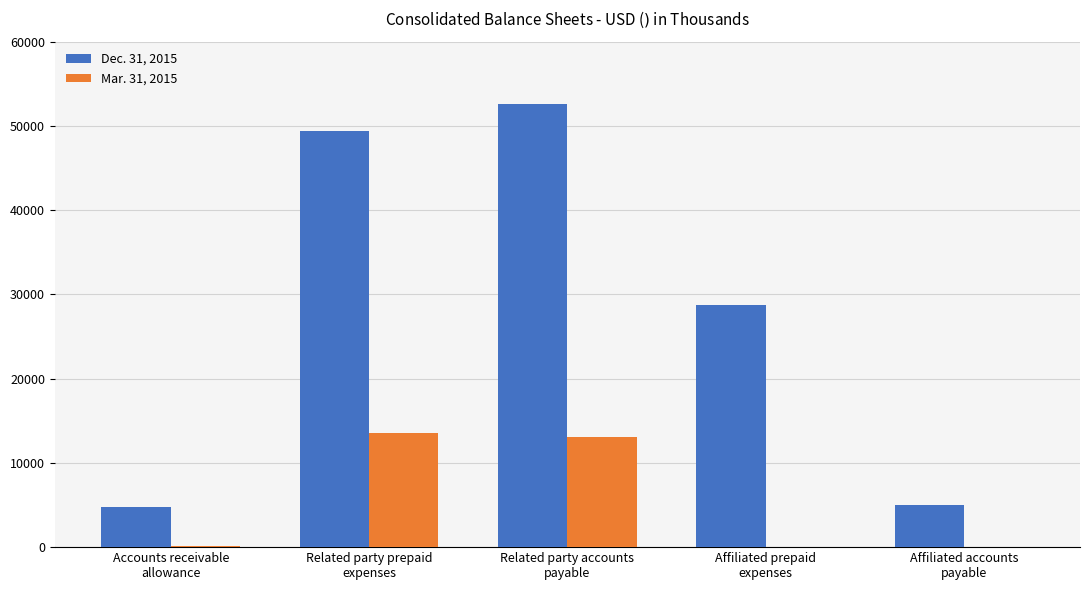

Which series has the largest total across all categories?

Dec. 31, 2015